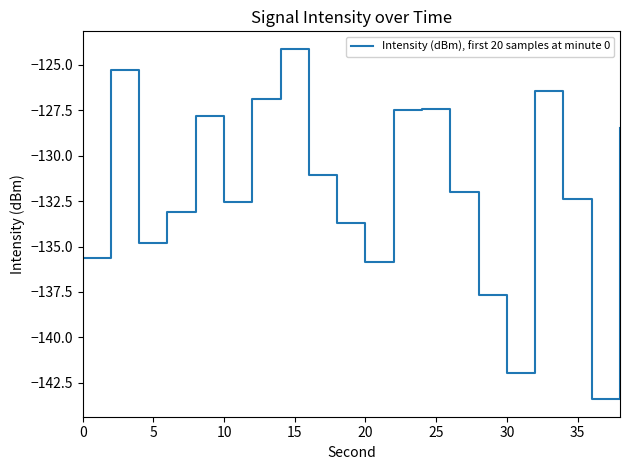

What is the greatest value displayed?

-124.1